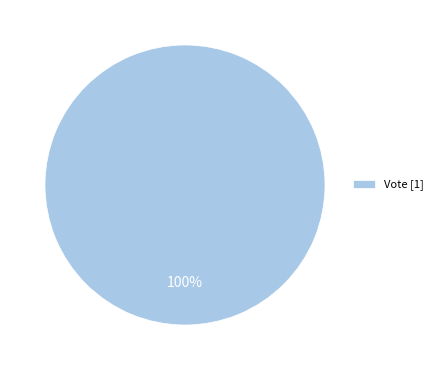

True or false: Vote [1] accounts for 100% of the total.

True